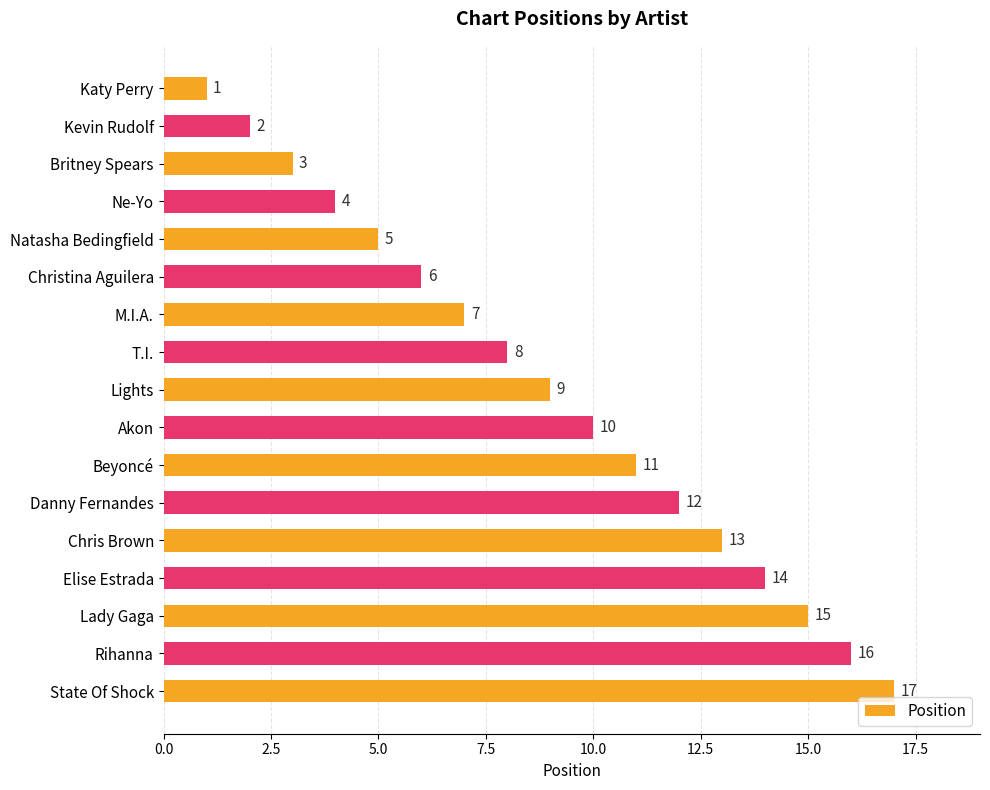

What is the greatest value displayed?

17